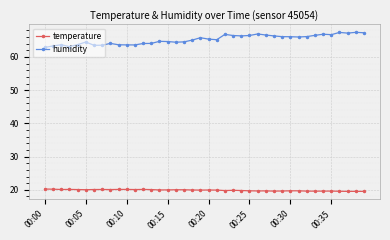

List the series in order of their peak value, highest first.

humidity, temperature